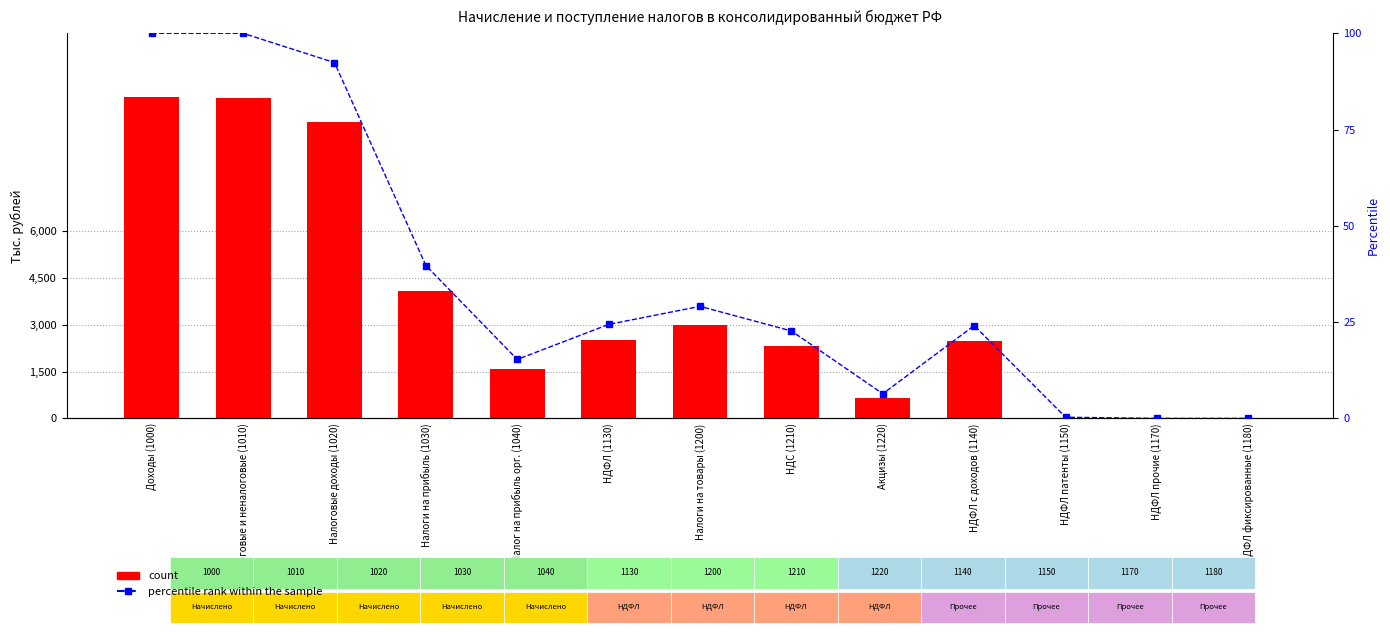

Which series has the widest spread of values?

count